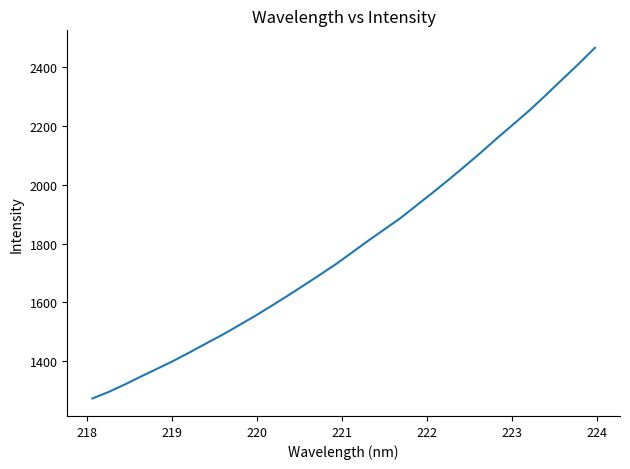

What is the smallest value displayed?

1272.4